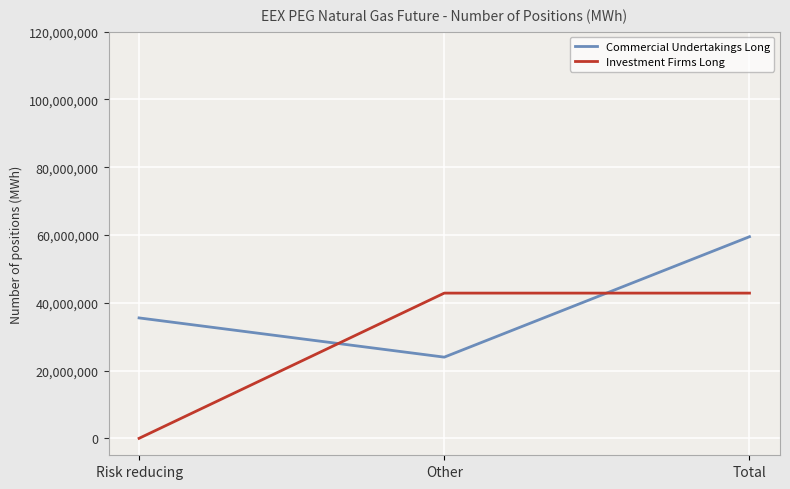

At how many categories does at least one series exceed 46926516?

1